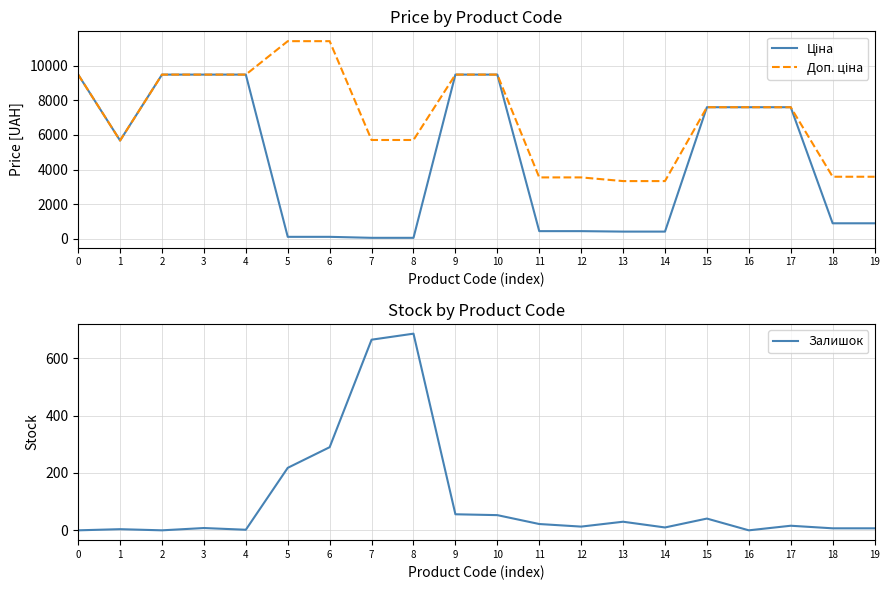

What are all the series names shown in the legend?

Ціна, Доп. ціна, Залишок